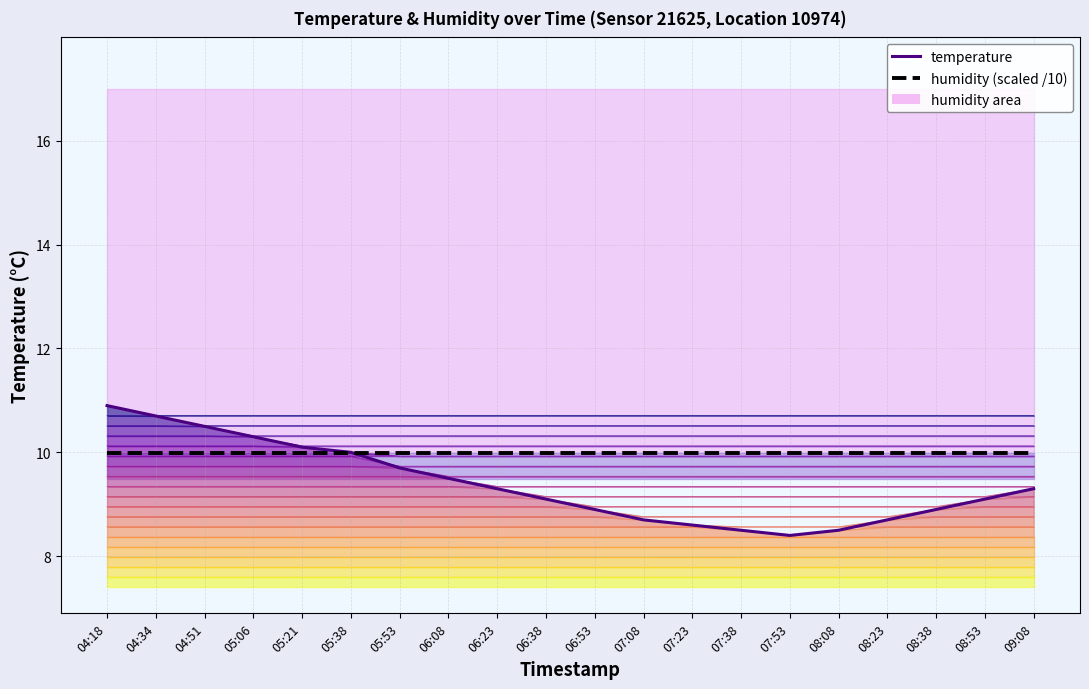

What is the sum of all humidity (scaled /10) values?

199.8